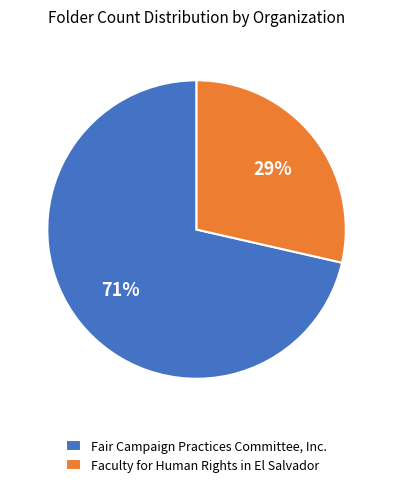

To the nearest percent, what percentage of the pie is Faculty for Human Rights in El Salvador?

29%